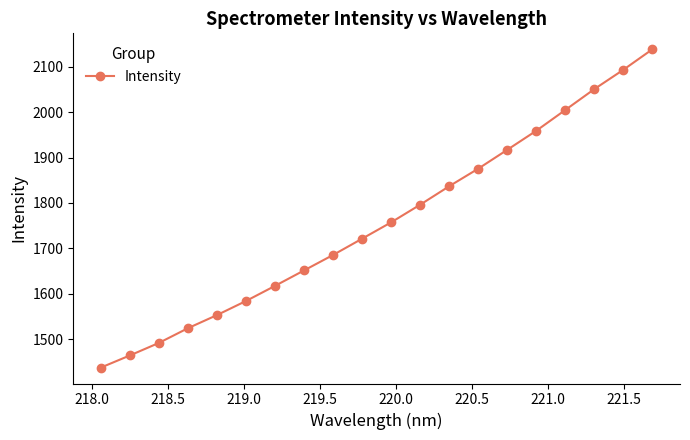

What is the value of the 6th point from the left?

1584.1